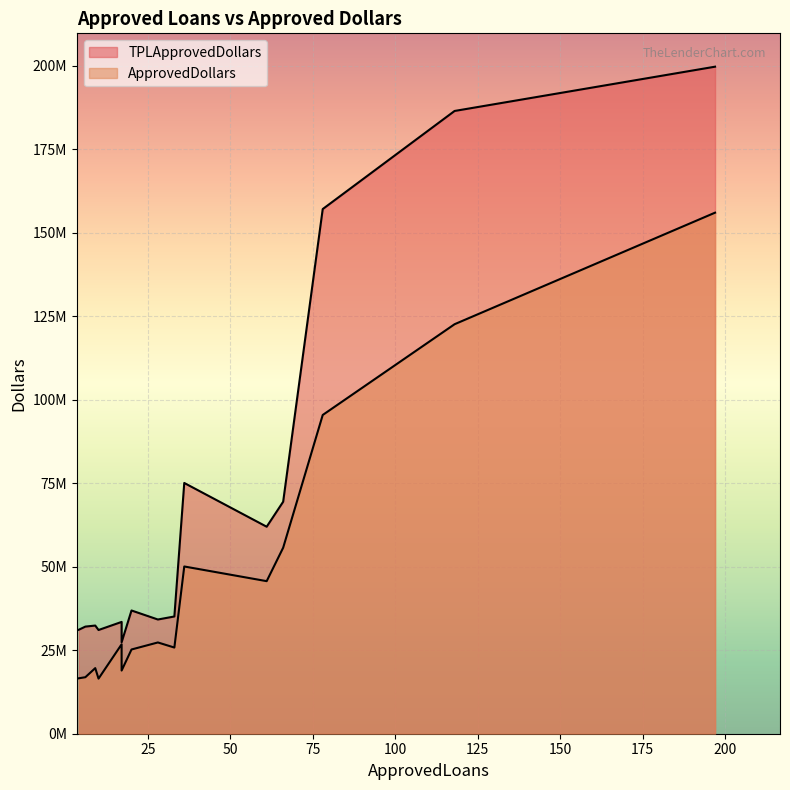

The TPLApprovedDollars series shows 75092953.5 at 36. True or false?

True